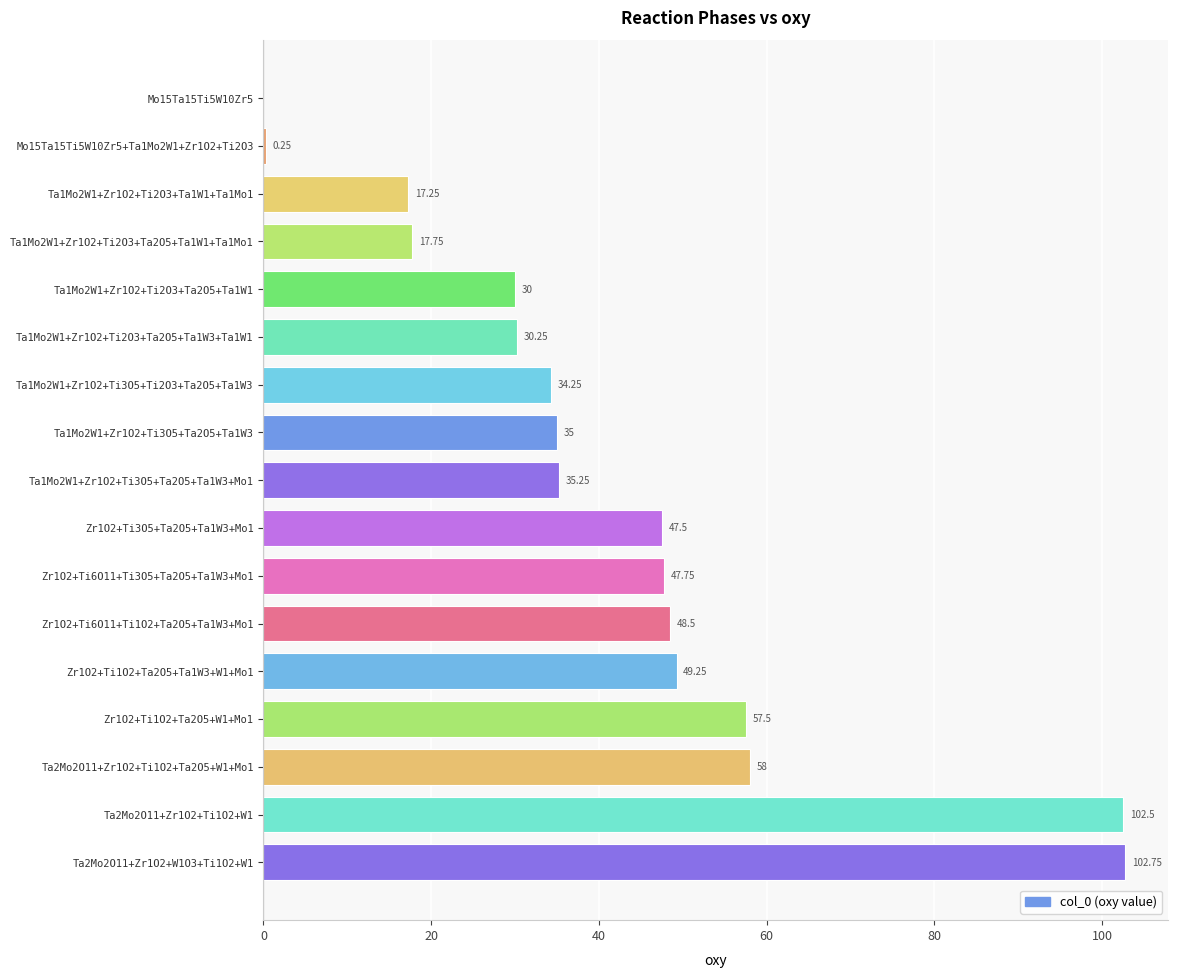

What is the maximum value shown in the chart?

102.8